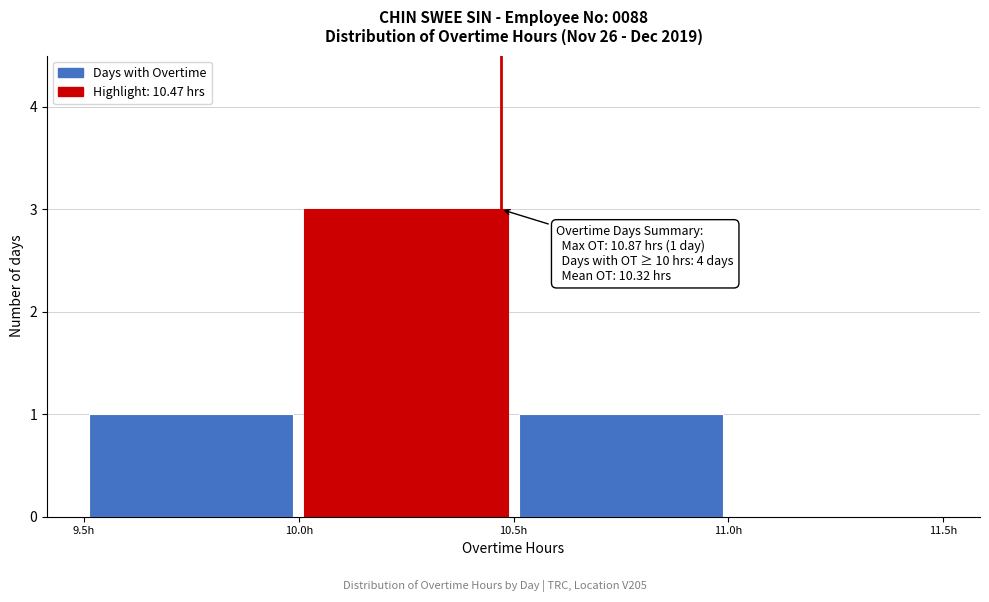

Which range on the x-axis has the tallest bar?

10.0 to 10.5